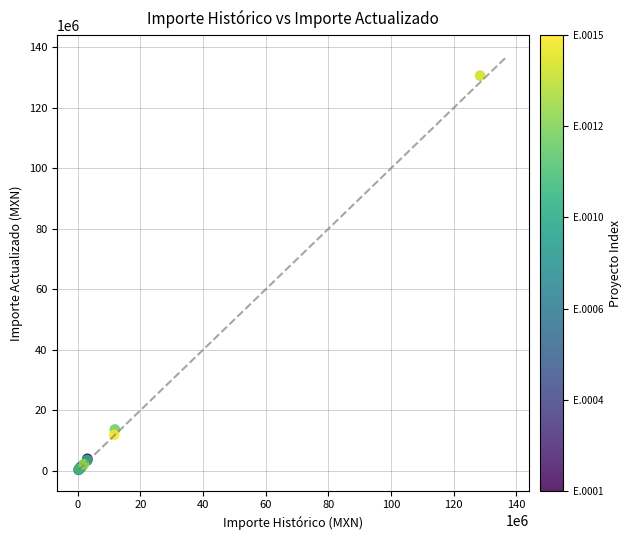

What Y value in the scatter plot is closest to 65461952?

13640826.4